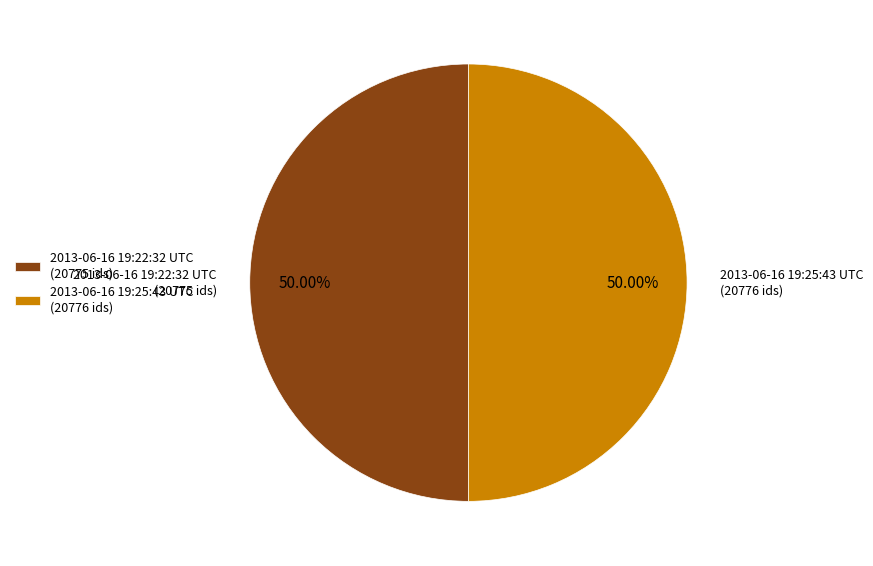

True or false: 2013-06-16 19:22:32 UTC accounts for 50% of the total.

True